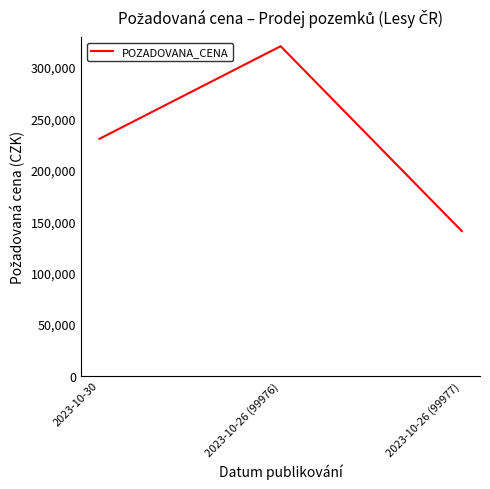

How many categories are shown in the chart?

3